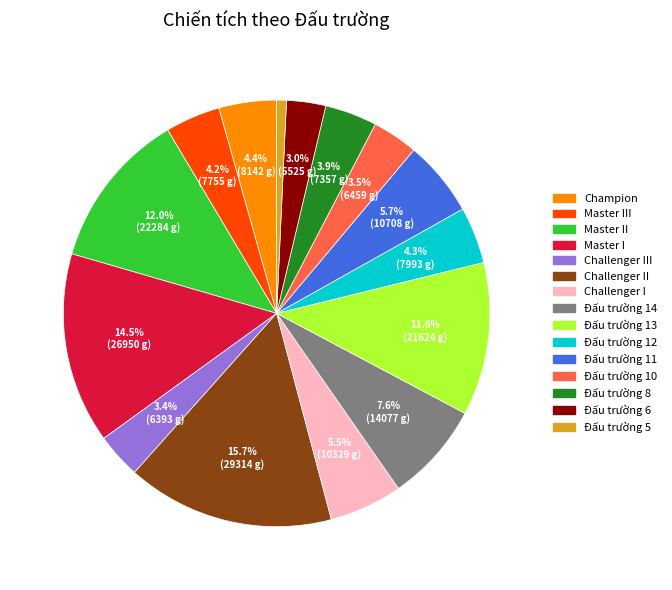

Is there a majority slice in this chart?

No